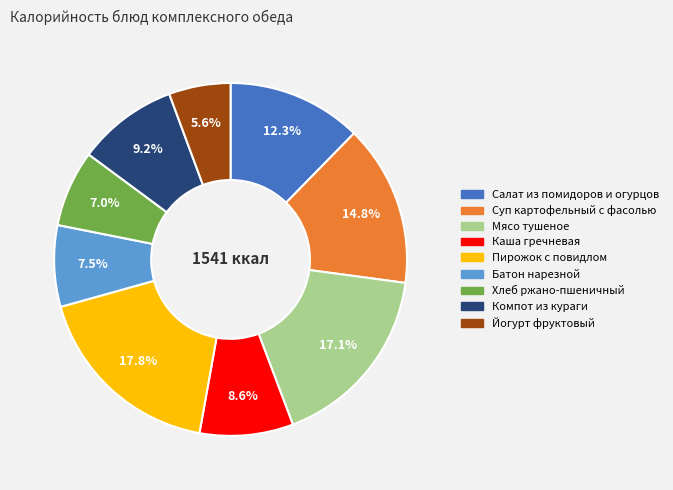

Count the number of slices in the pie.

9